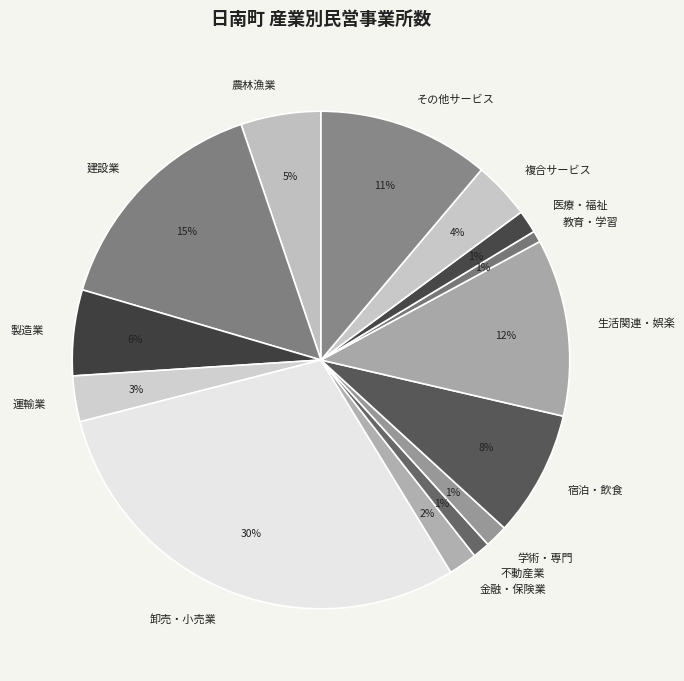

To the nearest percent, what portion does 不動産業 represent?

1%